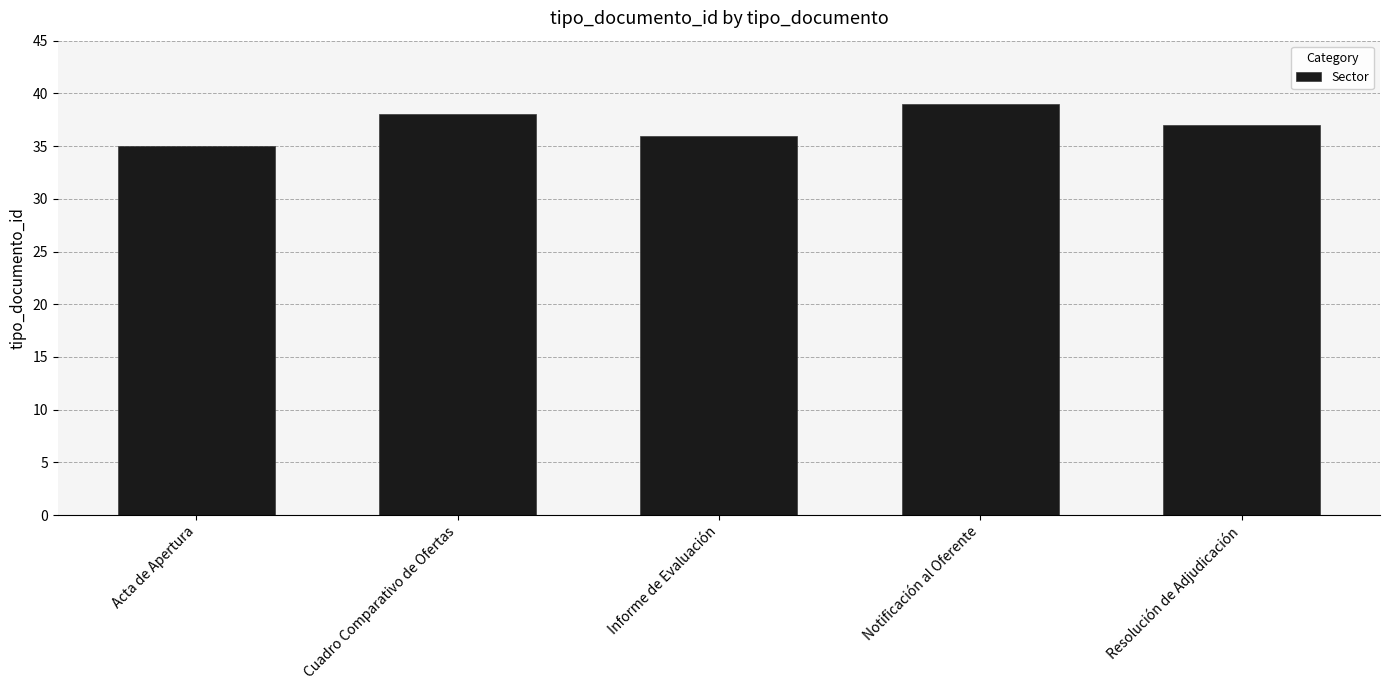

The chart shows a value of 39 at Notificación al Oferente. True or false?

True